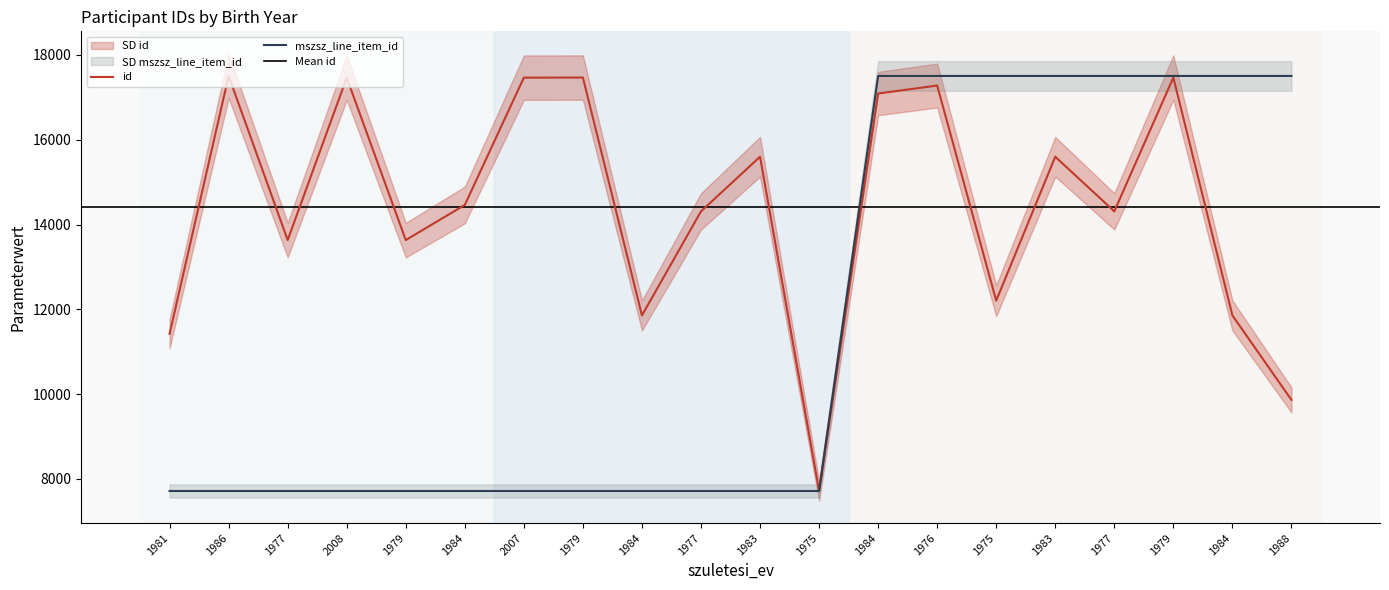

What is the sum of the mszsz_line_item_id values at 1975 and 1984?

25218